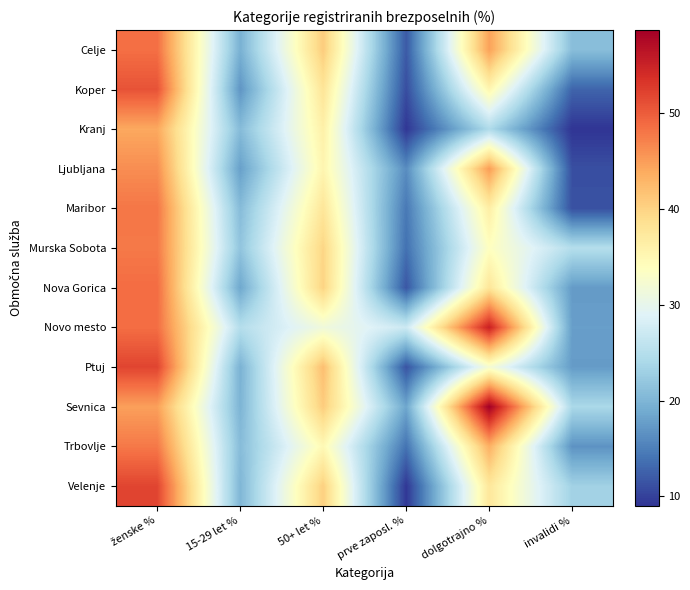

Which has a higher value, prve zaposl. % or ženske %?

ženske %